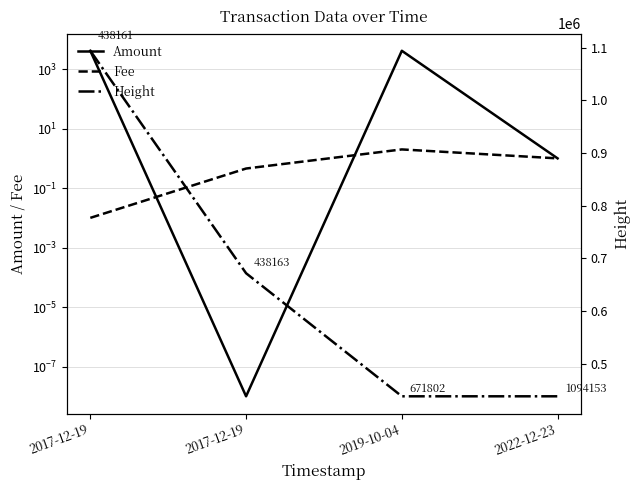

Does the chart display data point markers on the line(s)?

No